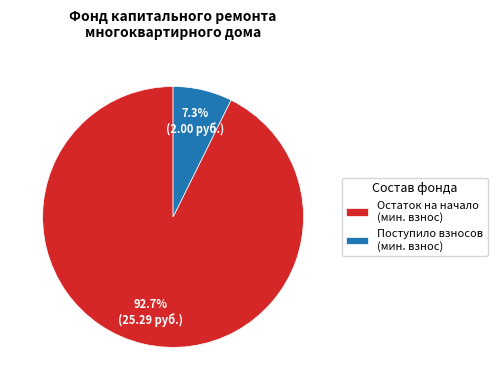

How many segments does this pie chart have?

2